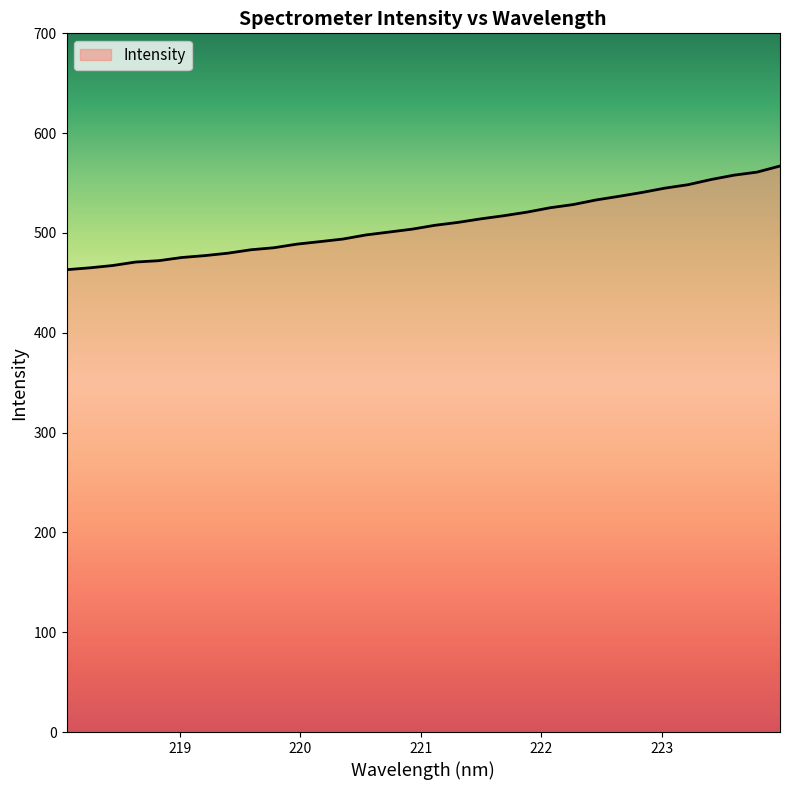

Does the chart have visible grid lines?

No